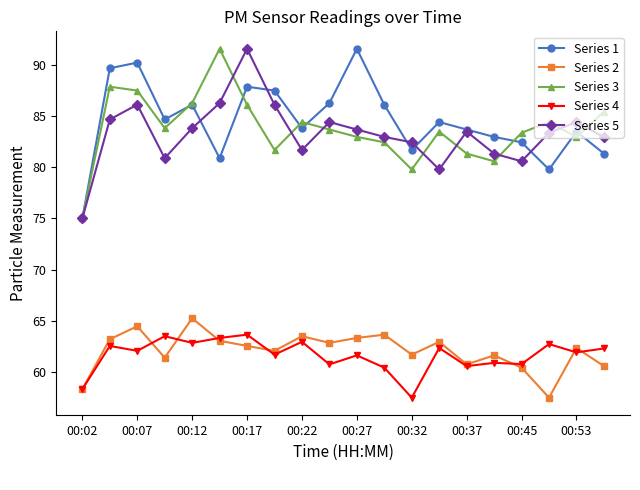

Which series has the largest total across all categories?

Series 1